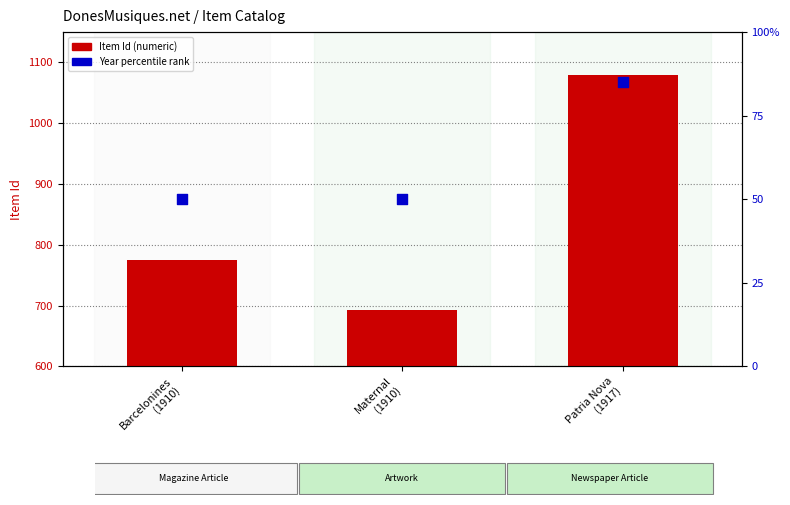

Which series contains the highest Y value?

Item Id